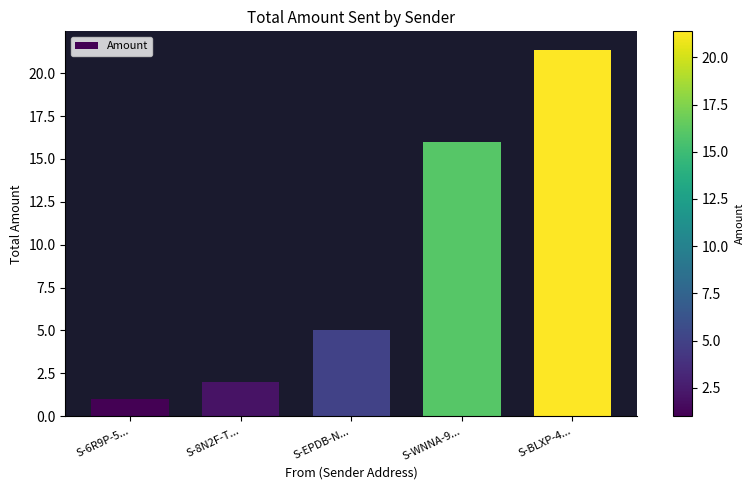

What is the difference between the maximum and minimum values?

20.4